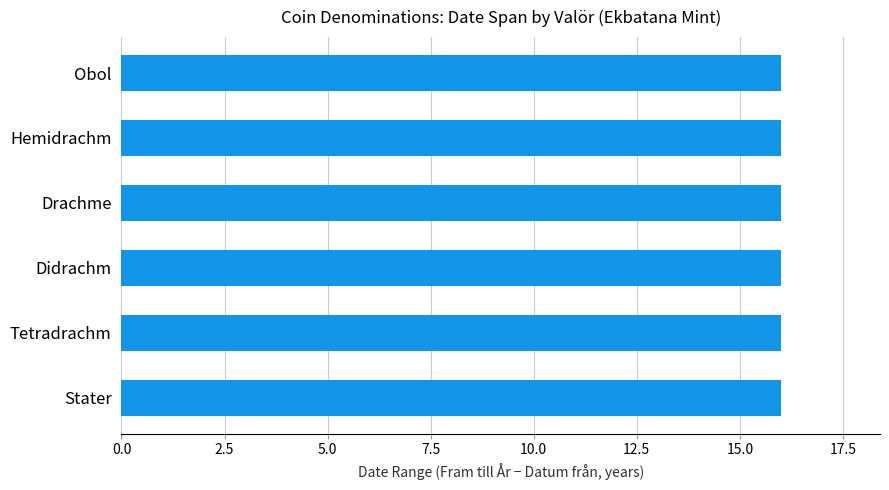

Is it true that Fram till År equals -391 at Tetradrachm?

False